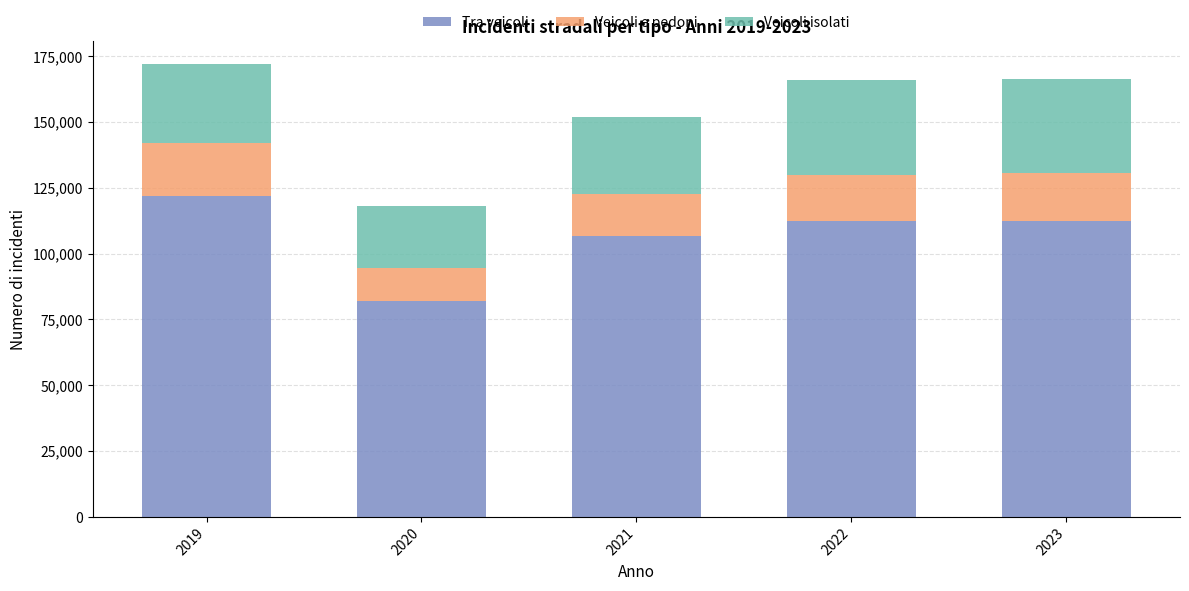

What is the highest value of the Tra veicoli series?

122100